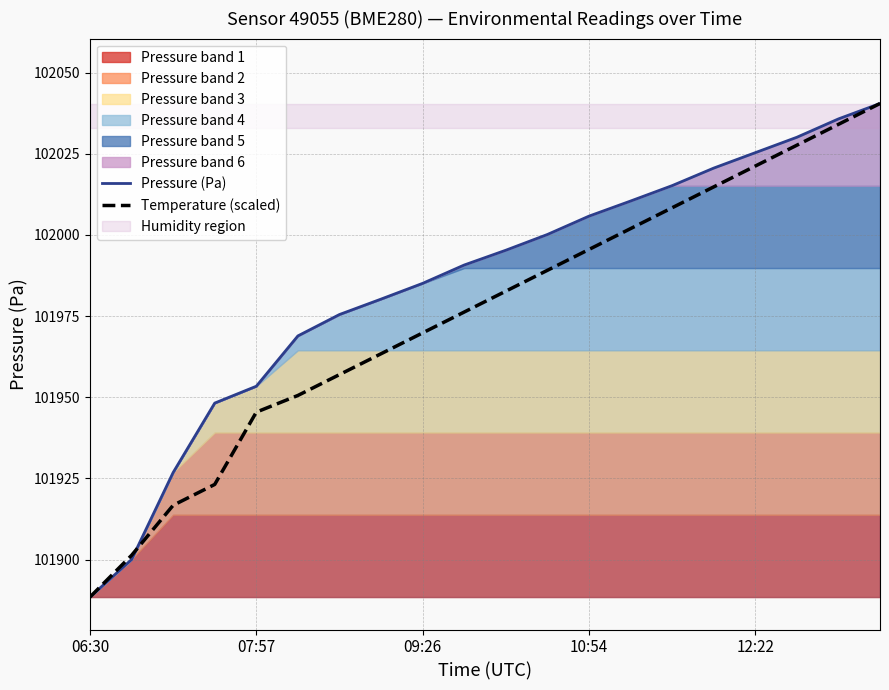

What is the average value of the Temperature (scaled) series?

101975.4